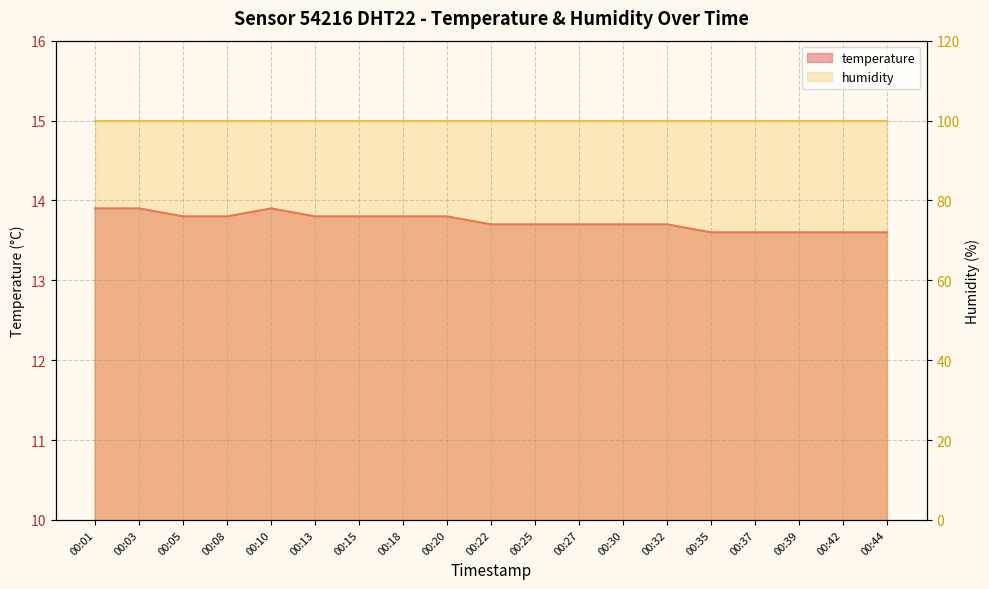

At which category does the chart reach its minimum across all series?

00:35